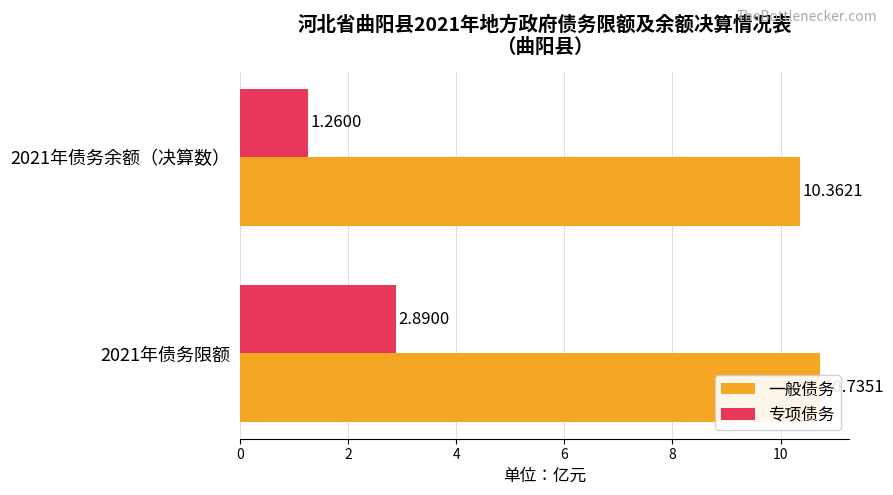

Is it true that 一般债务 equals 10.4 at 2021年债务余额（决算数）?

True